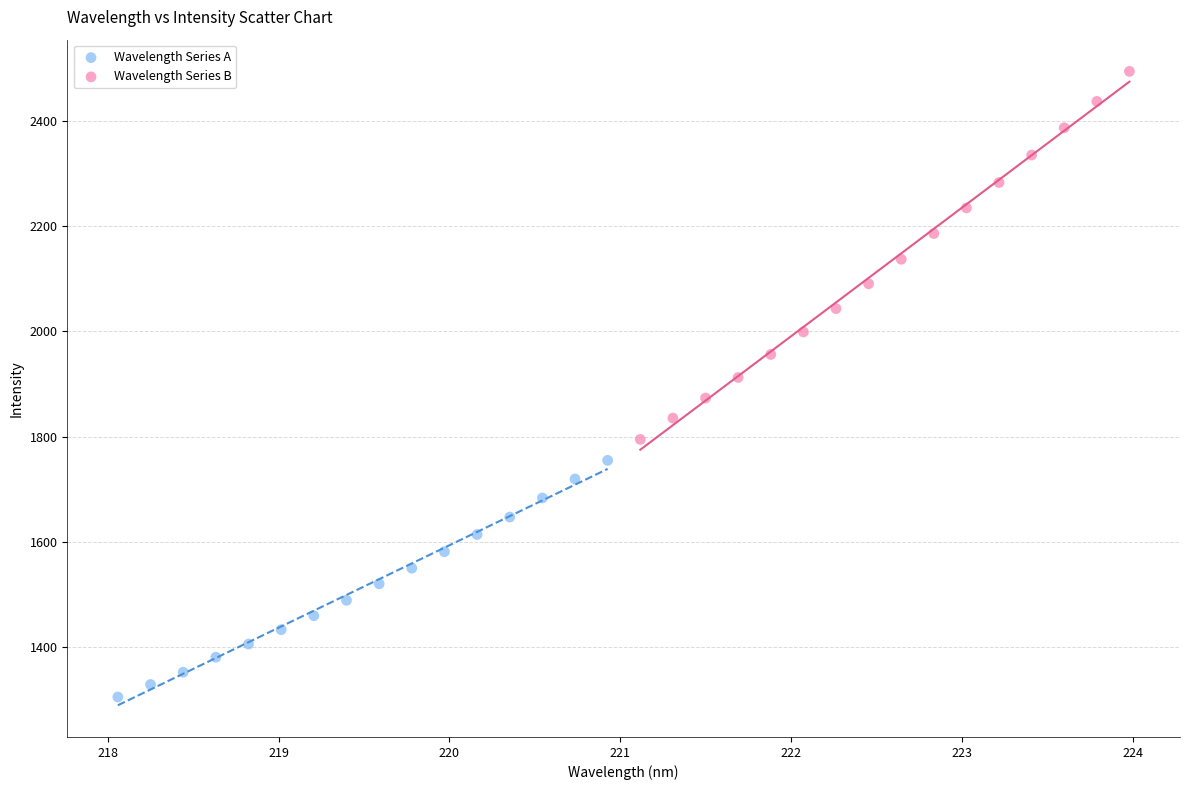

Which series reaches the minimum Y coordinate?

Wavelength Series A